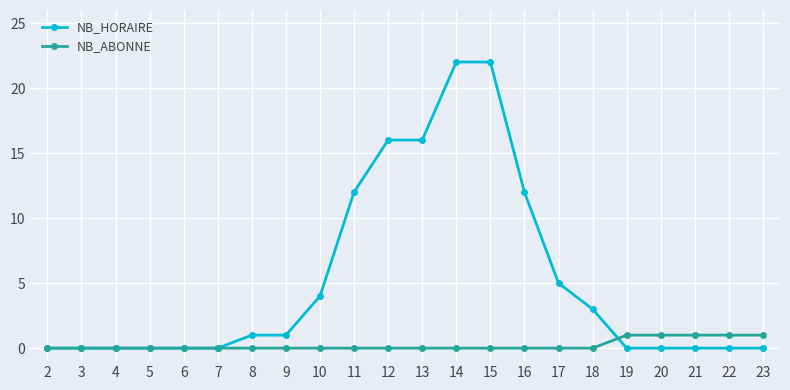

List the series in order of their peak value, highest first.

NB_HORAIRE, NB_ABONNE